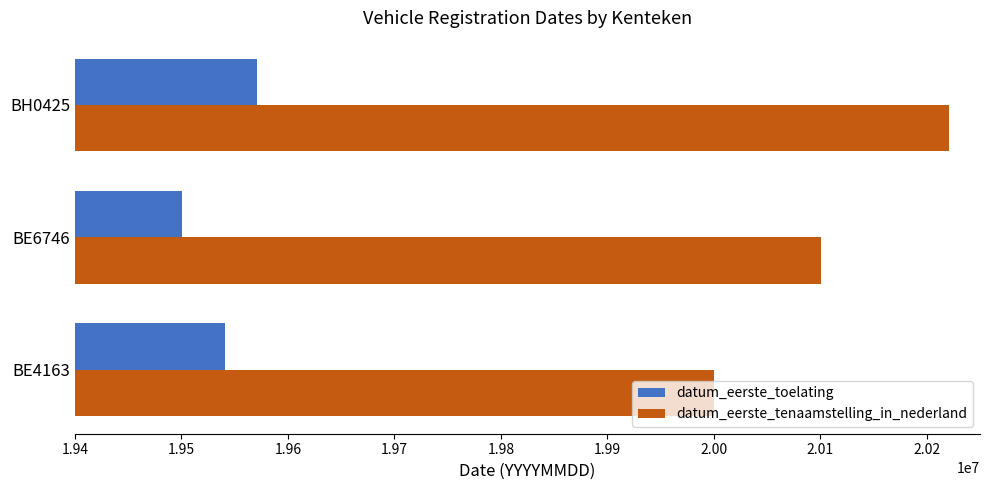

At which category is the sum across all series the highest?

BH0425